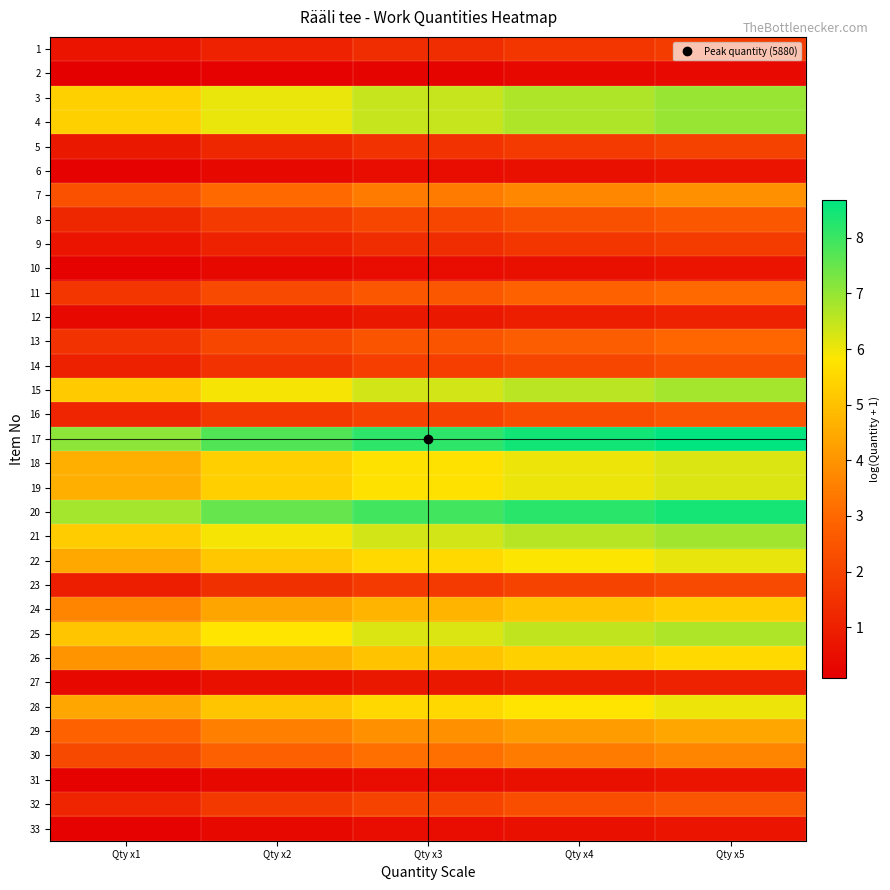

Which label corresponds to the smallest value in the chart?

Qty x1